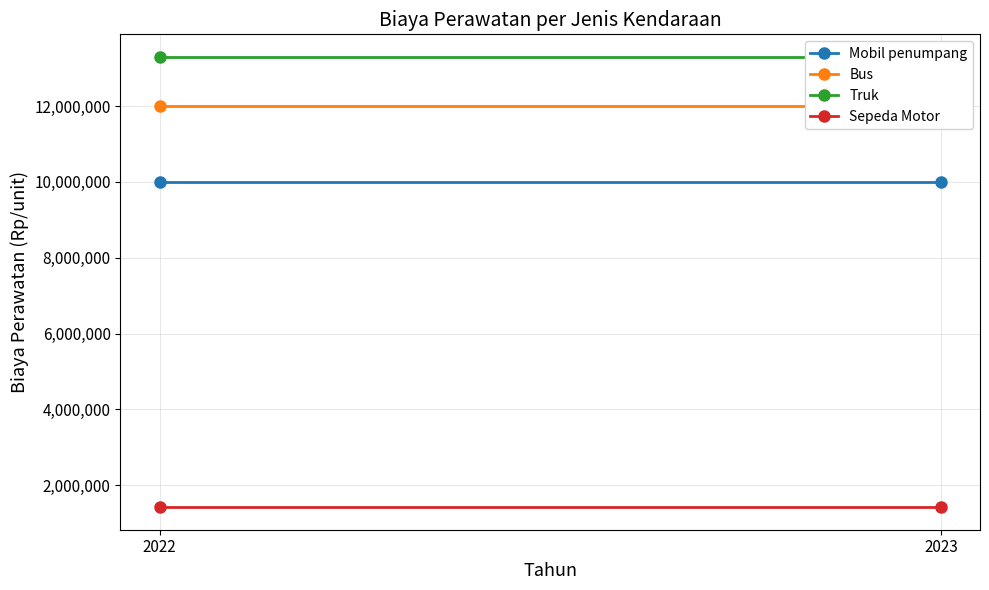

What is the value of the Mobil penumpang point at the 2nd from the left?

10000000